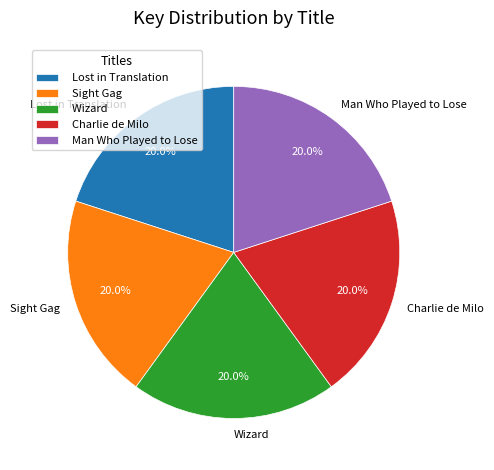

The Man Who Played to Lose slice represents 31% of the pie. True or false?

False